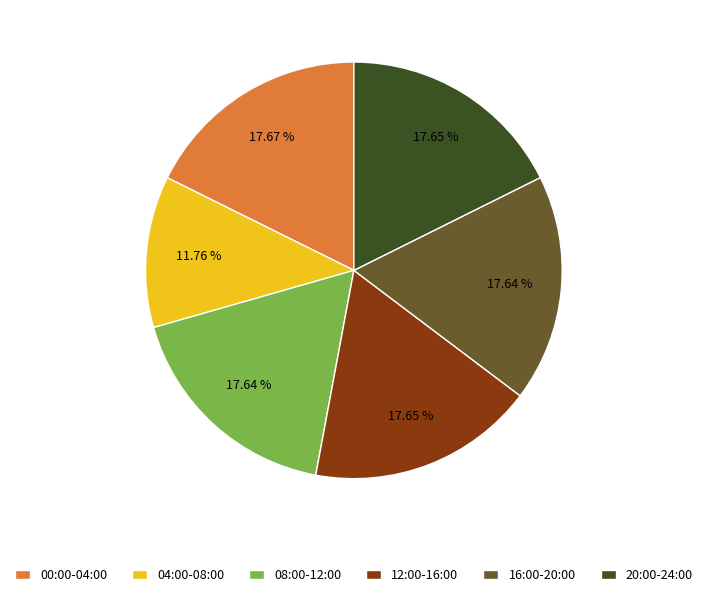

Combined, do 16:00-20:00 and 12:00-16:00 account for over 50%?

No